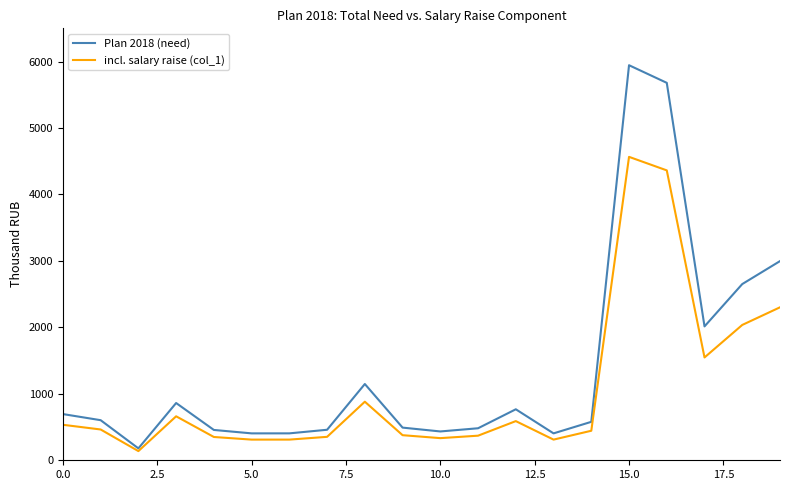

What is the lowest value of the Plan 2018 (need) series?

179.2